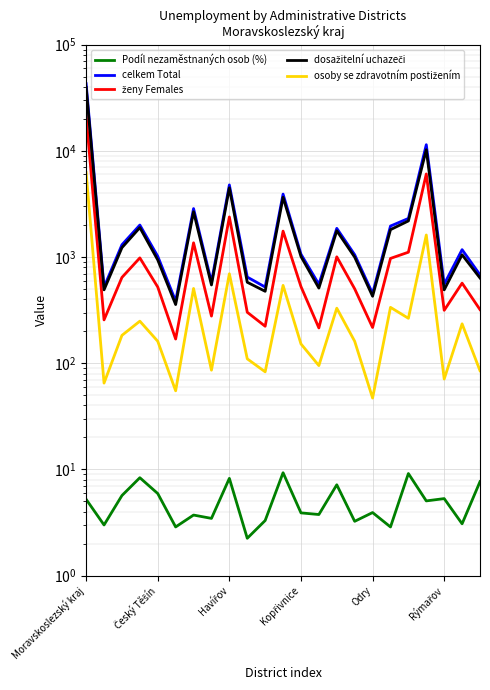

Which series has the largest total across all categories?

celkem Total